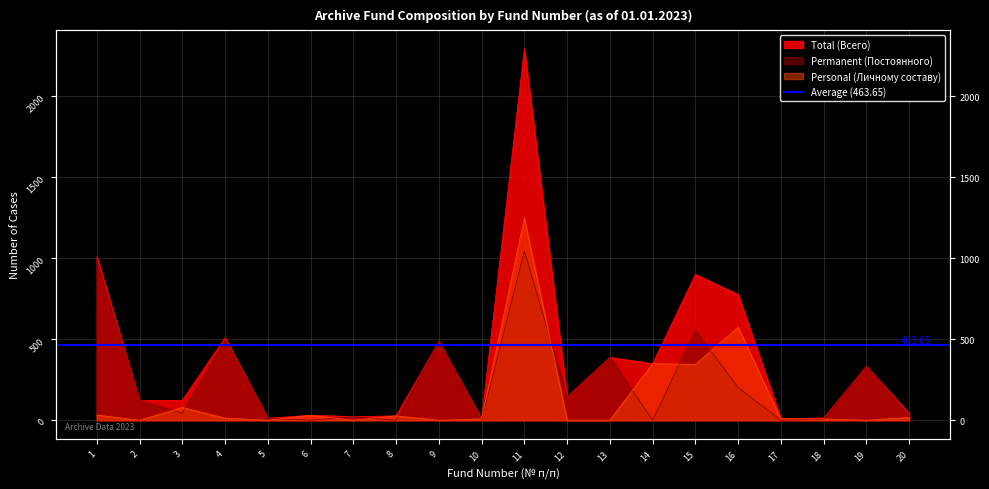

What is the spread (max minus min) of values at 19?

334